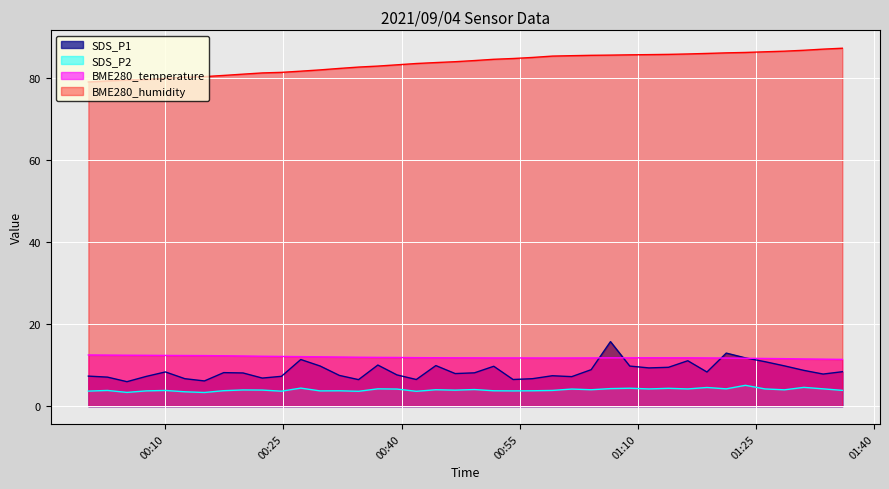

How many lines are shown in the chart?

4